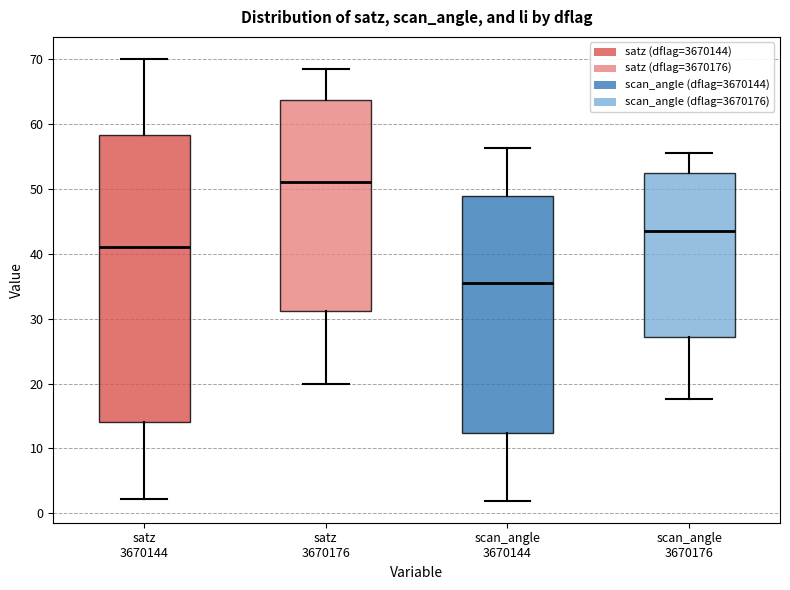

Reading left to right, read every box against the y-axis: the position of its median line, the range the box covers, and the ends of its whiskers. The values are not printed on the chart, so give them approximately, as read against the axis.

satz 3670144: median 41, box 14 to 58, whiskers 2 to 70
satz 3670176: median 51, box 31 to 64, whiskers 20 to 69
scan_angle 3670144: median 36, box 12 to 49, whiskers 2 to 56
scan_angle 3670176: median 44, box 27 to 53, whiskers 18 to 56